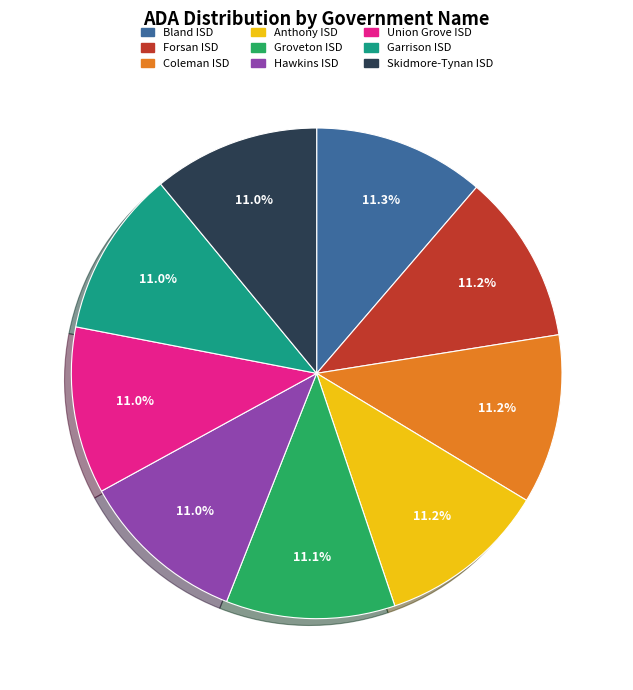

How many segments does this pie chart have?

9